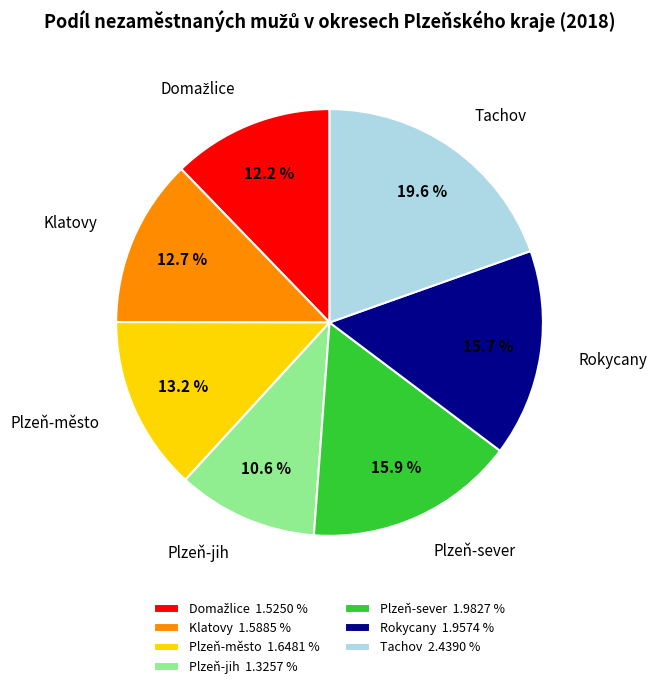

To the nearest percent, what is the average slice percentage?

14%